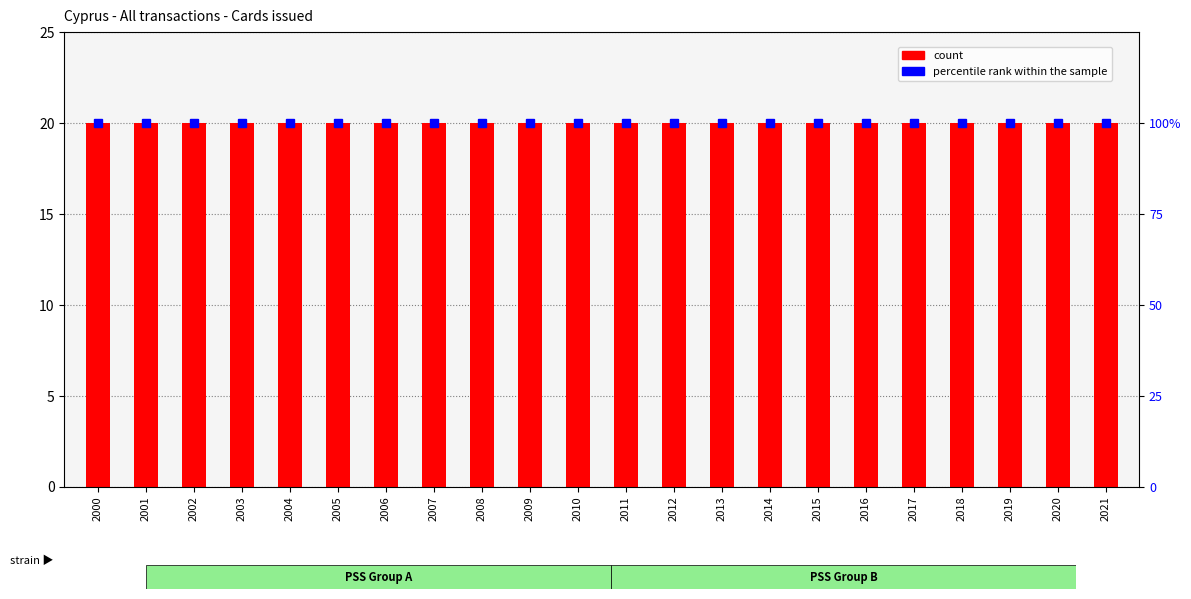

Rank the series by their maximum value, from lowest to highest.

count, percentile rank within the sample